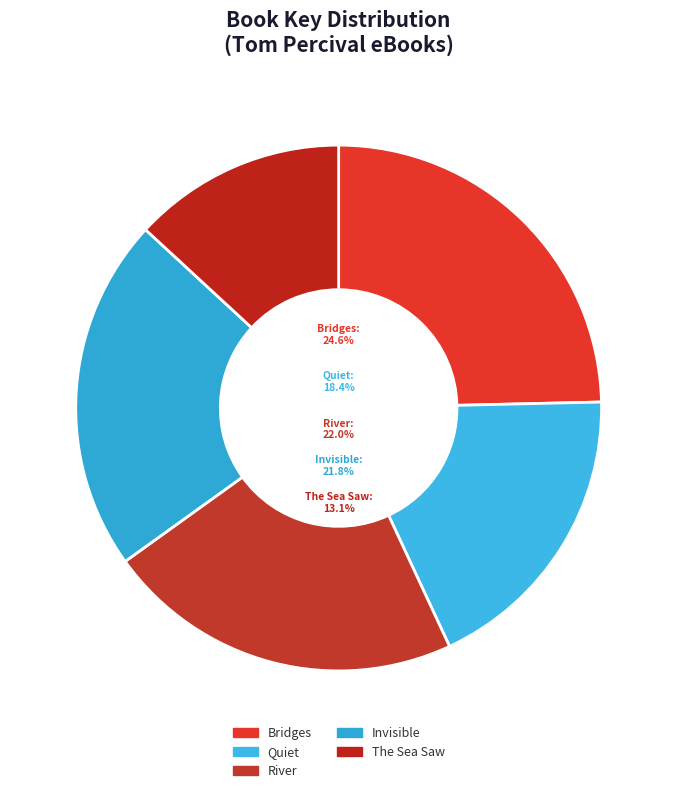

Count the number of slices in the pie.

5